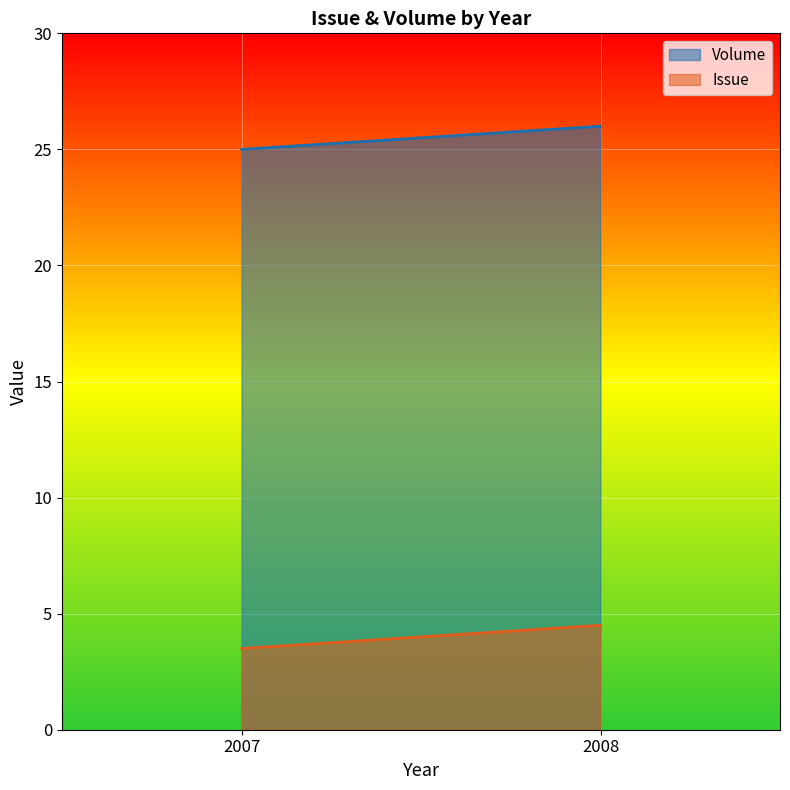

Reading left to right, transcribe all the data shown in this chart.

Issue: 2007=3.5	2008=4.5
Volume: 2007=25.0	2008=26.0